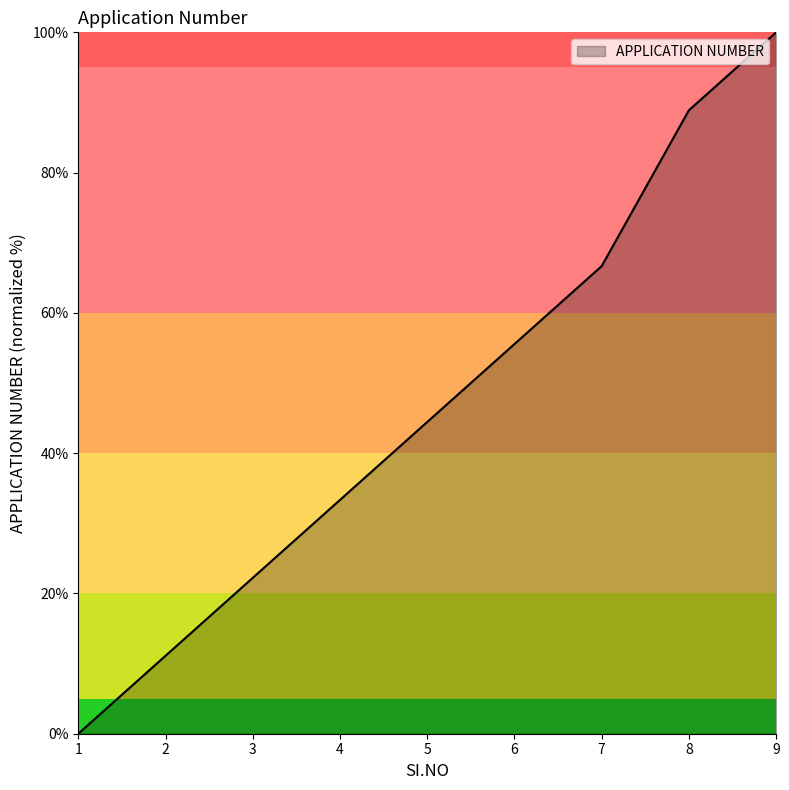

What is the difference between the values at 8 and 5?

44.4